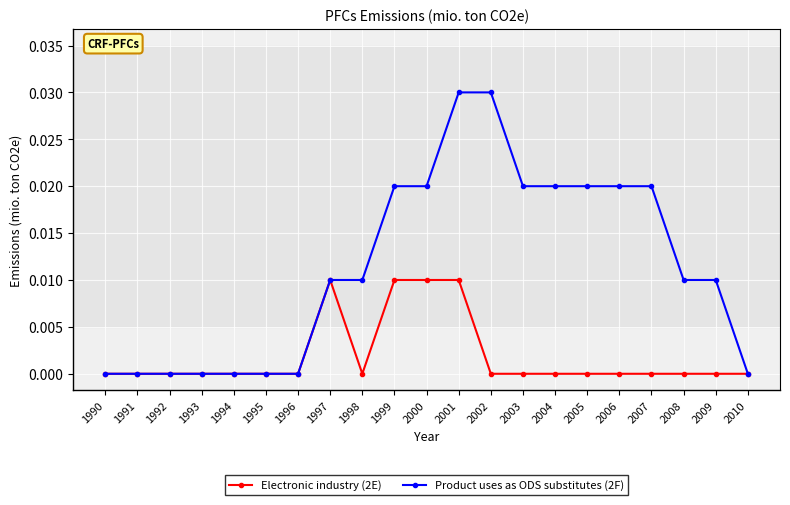

True or false: Electronic industry (2E) has more than 0 points higher than both neighbors.

True